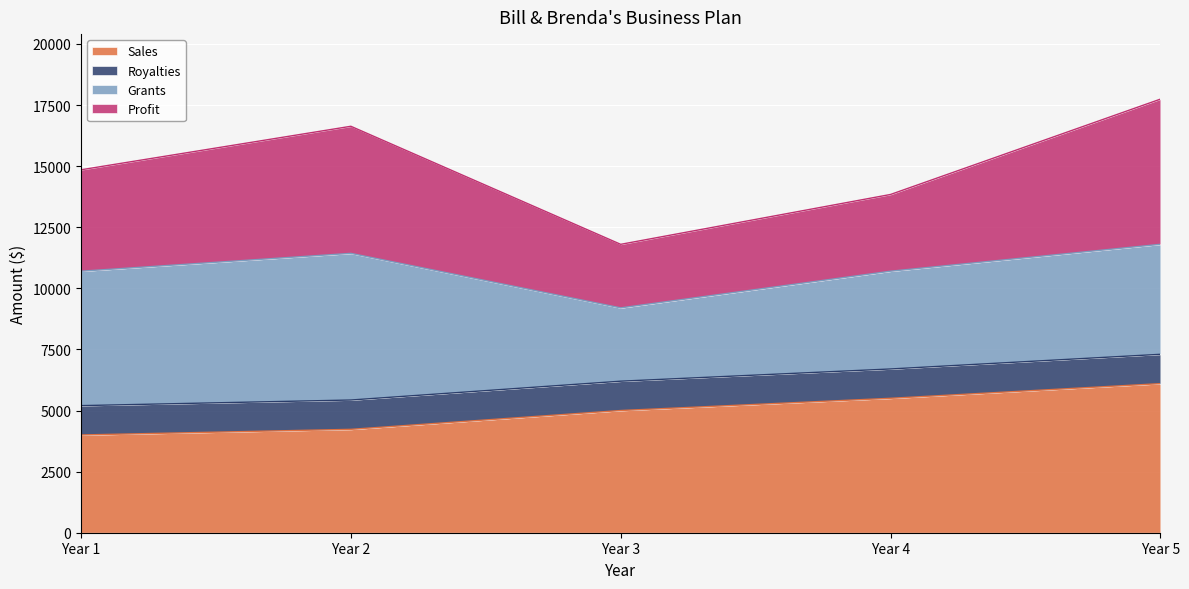

What is the sum of the Sales values at Year 5 and Year 4?

11600